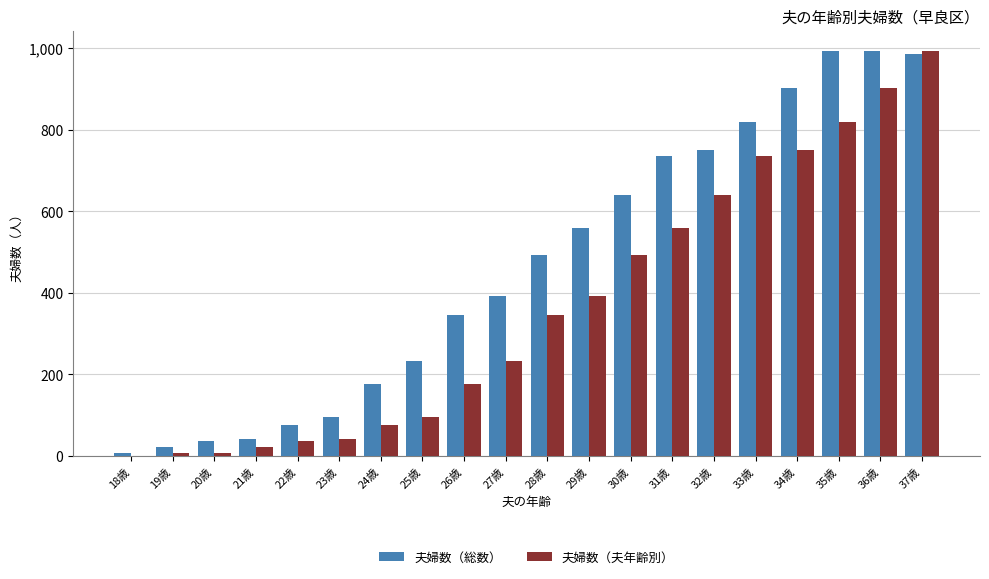

What is the maximum value for 夫婦数（総数）?

993